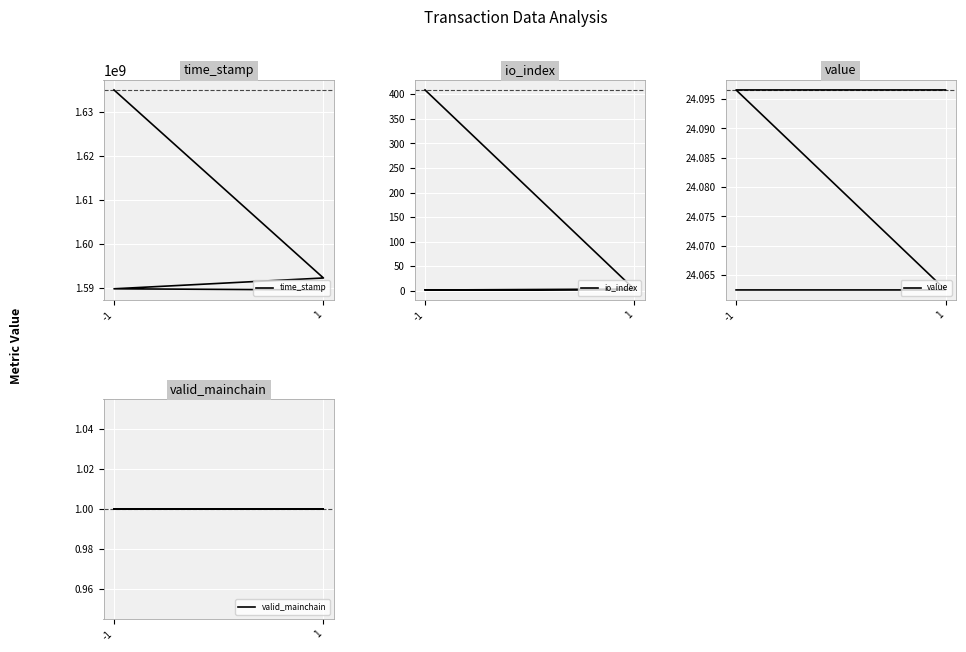

What is the smallest value displayed?

1.0